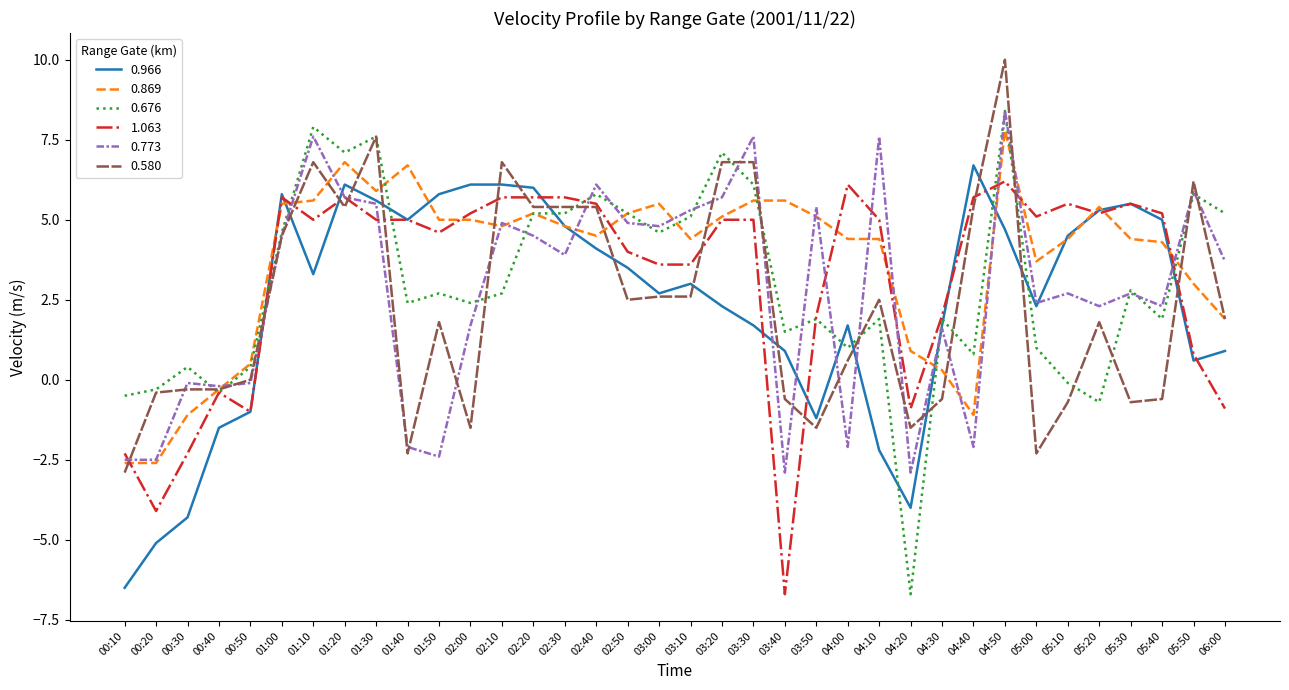

Which category has the highest value across all series?

04:50